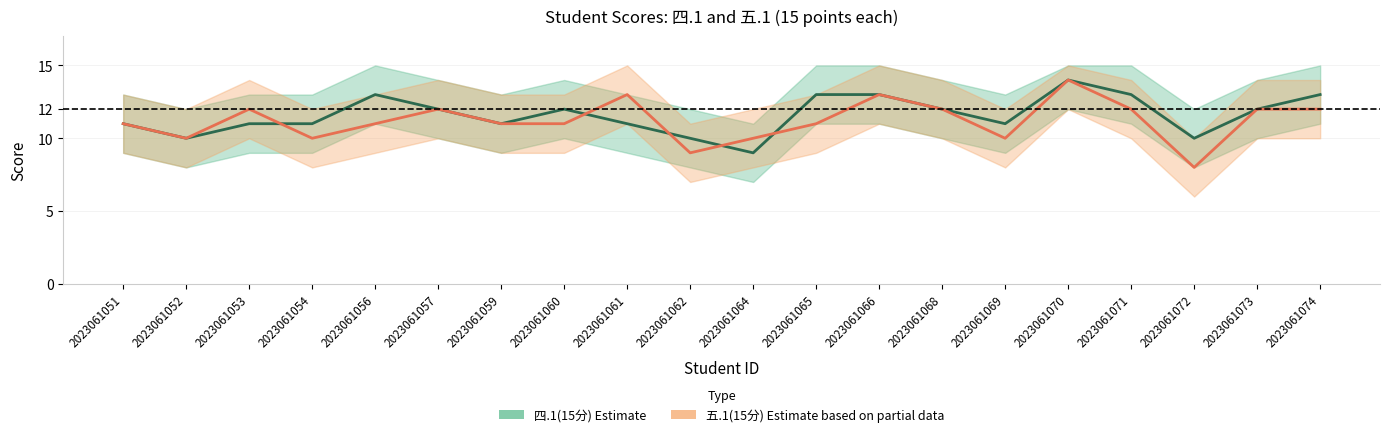

What is the minimum value for 四.1(15分) Estimate?

9